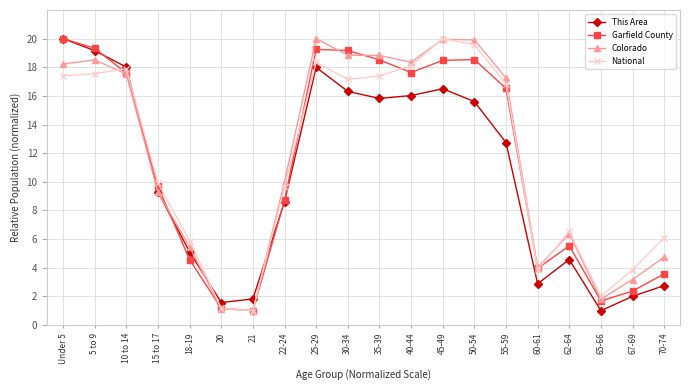

What is the sum of the Garfield County values at 35-39 and 67-69?

20.9